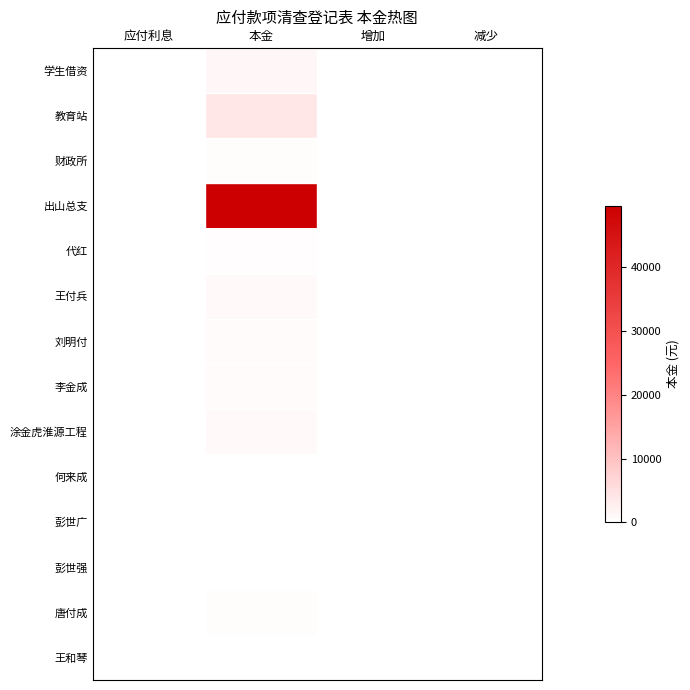

At 本金, list the series in order from smallest to largest.

何来成, 彭世强, 彭世广, 王和琴, 代红, 唐付成, 财政所, 刘明付, 李金成, 王付兵, 涂金虎淮源工程, 学生借资, 教育站, 出山总支